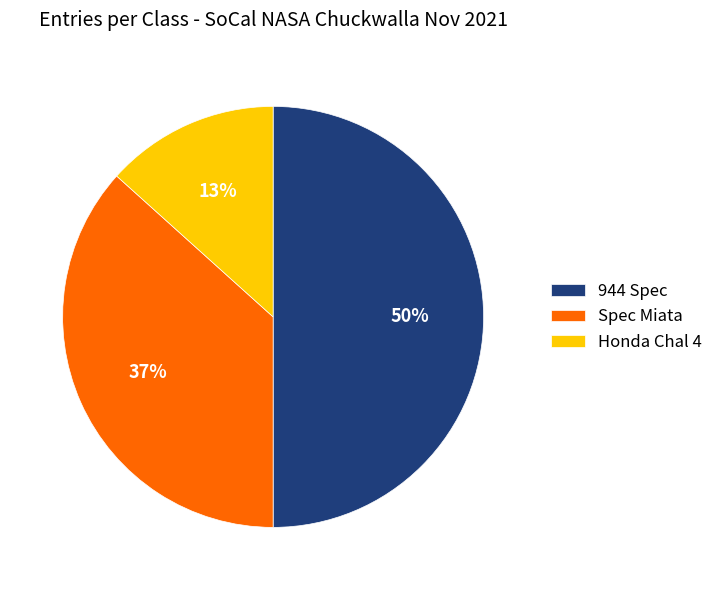

Which slice is the largest?

944 Spec